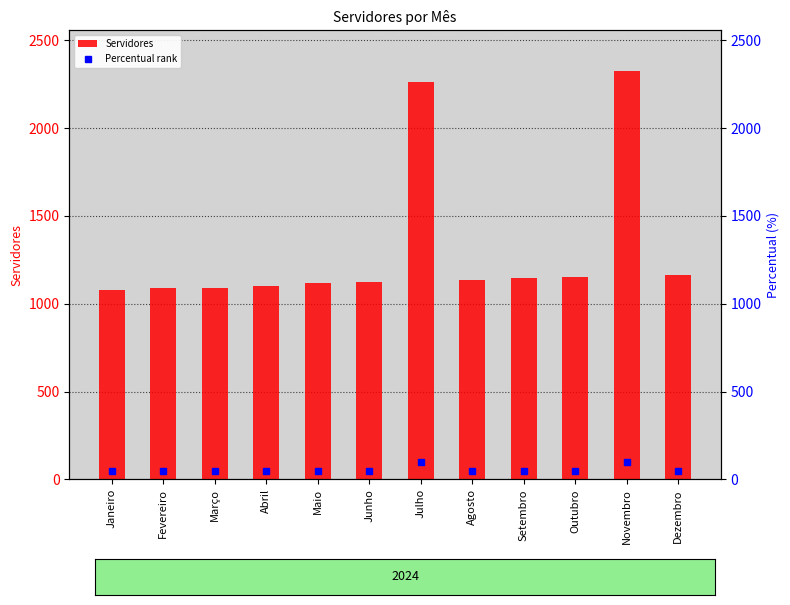

Reading left to right, transcribe all the data shown in this chart.

Servidores: 1079.0	1088.0	1092.0	1101.0	1116.0	1123.0	2260.0	1137.0	1146.0	1155.0	2324.0	1166.0
Percentual rank: 46.4	46.8	47.0	47.4	48.0	48.3	97.2	48.9	49.3	49.7	100.0	50.2